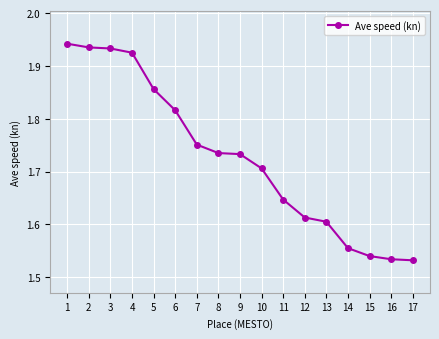

Which has a higher value, 3 or 8?

3